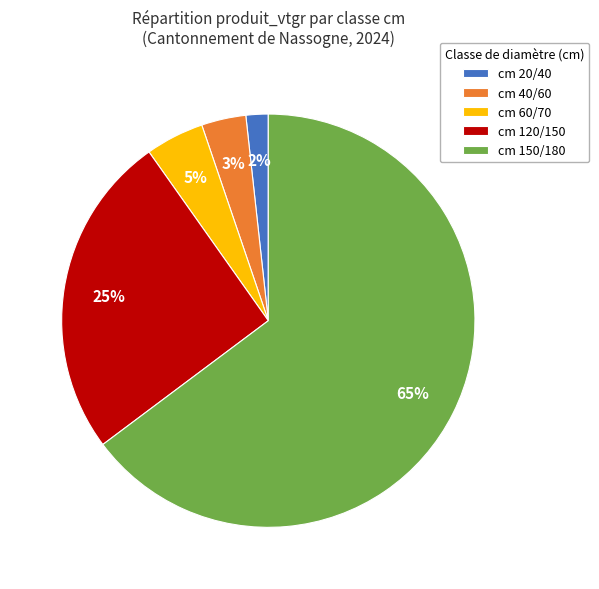

Between cm 120/150 and cm 20/40, which is larger?

cm 120/150